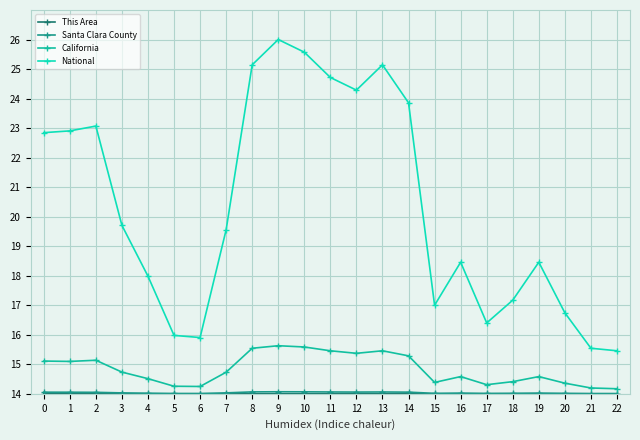

Does the chart display data point markers on the line(s)?

Yes